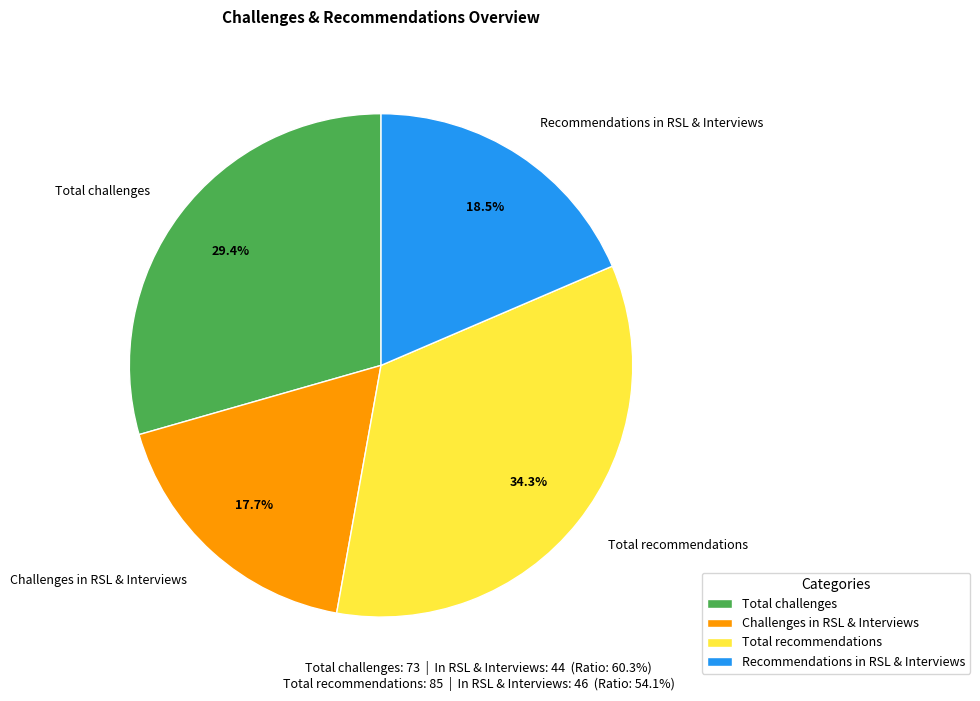

How many segments does this pie chart have?

4